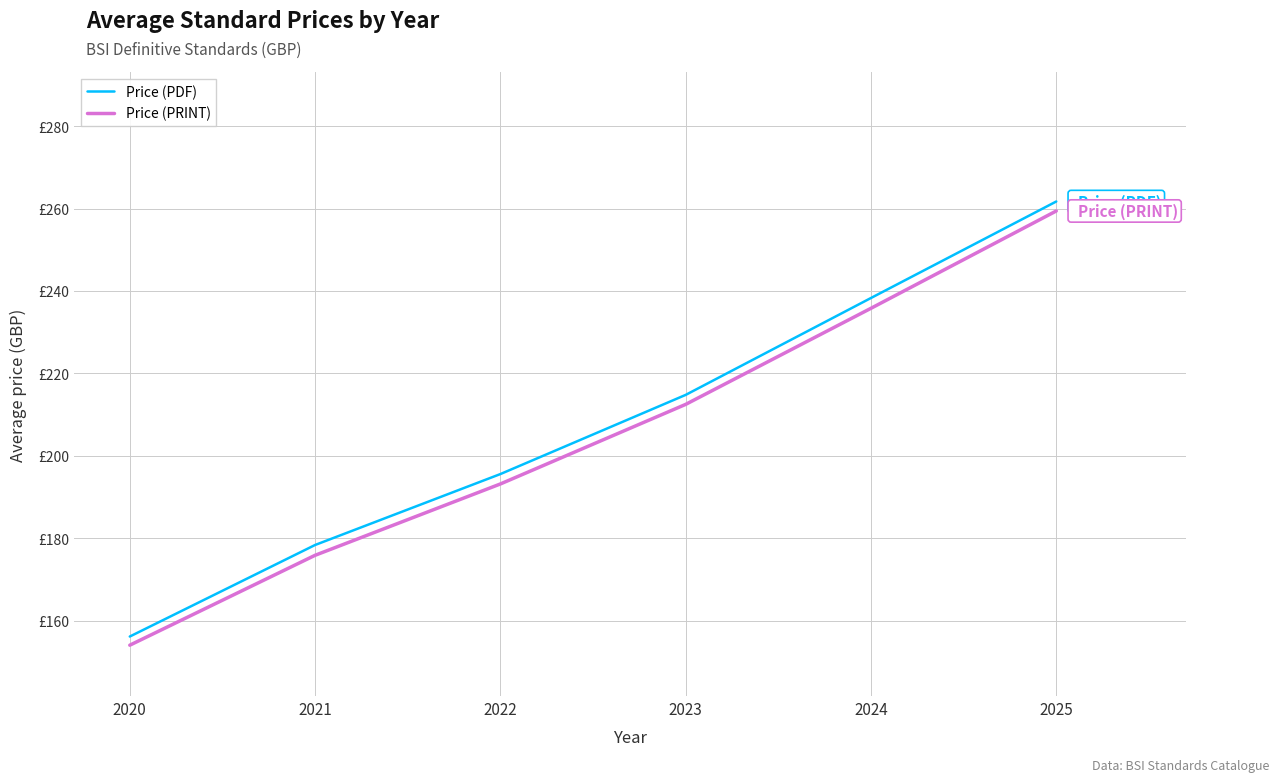

Rank the series at 2025 from highest to lowest value.

Price (PDF), Price (PRINT)